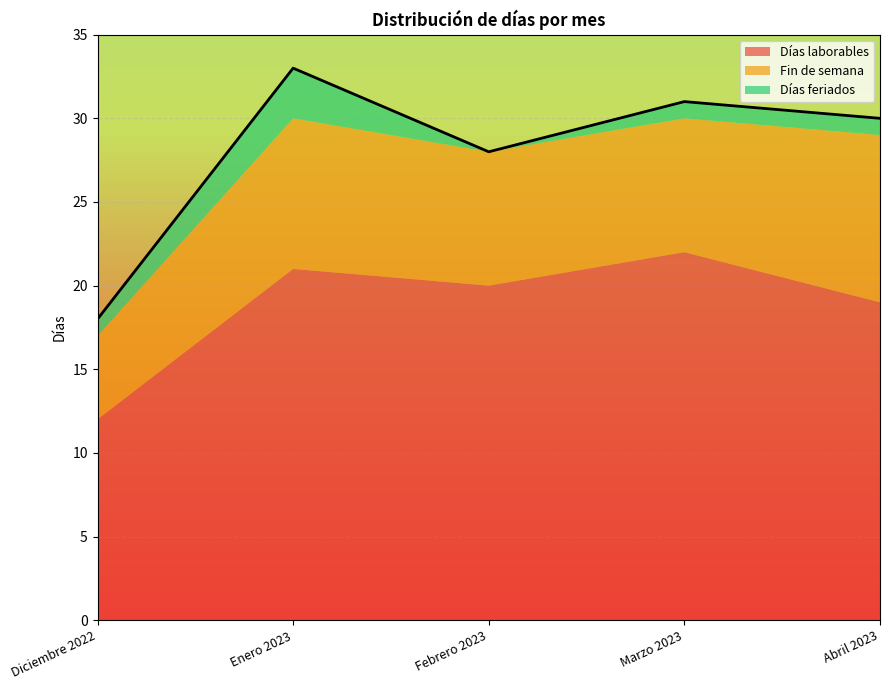

What position from the left is Diciembre 2022?

1